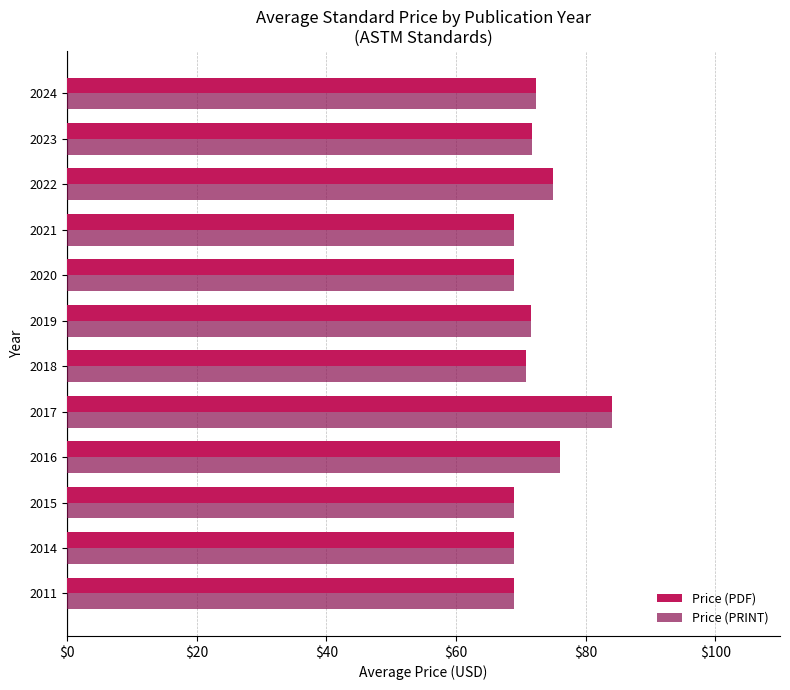

What is the difference between the maximum and minimum values in the Price (PRINT) series?

15.0